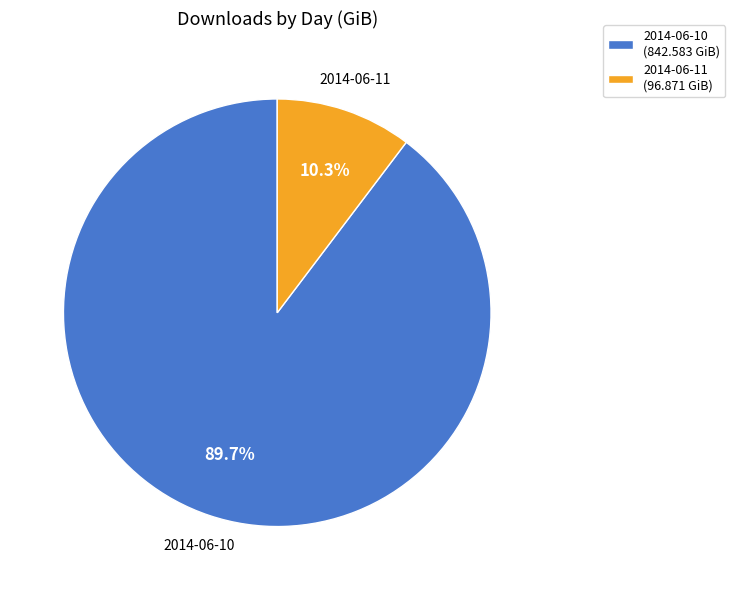

To the nearest percent, what is the average slice percentage?

50%